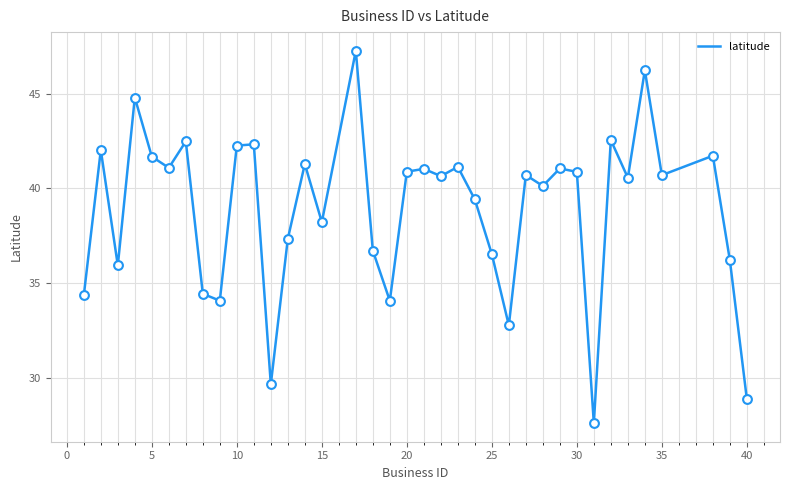

What is the minimum value shown in the chart?

27.6